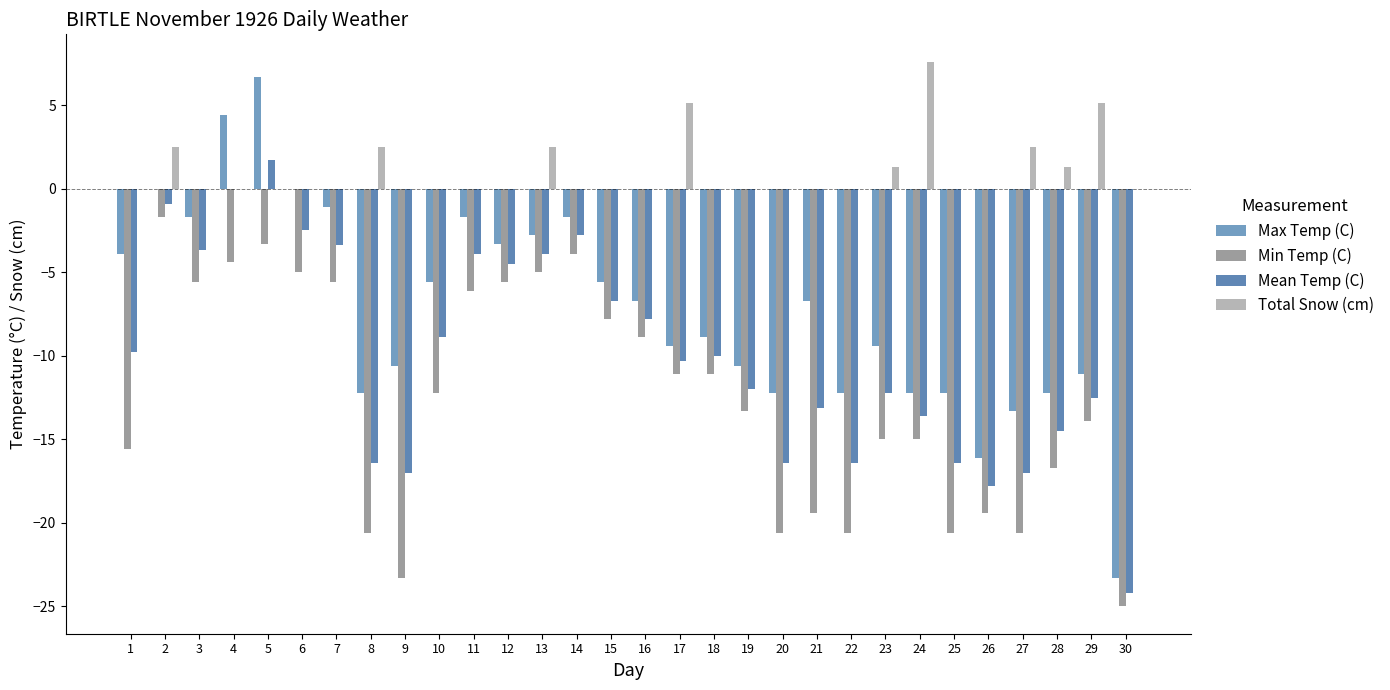

What is the approximate value of Total Snow (cm) at 13?

2.5